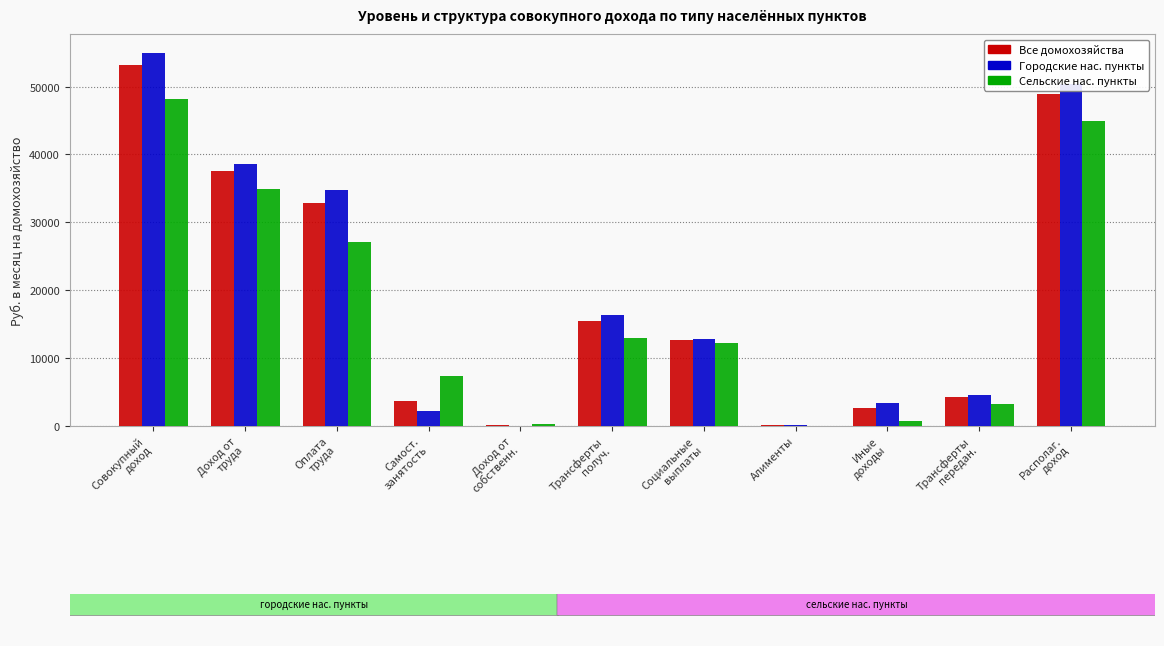

Where is Городские нас. пункты nearest to the value 27520?

Оплата
труда